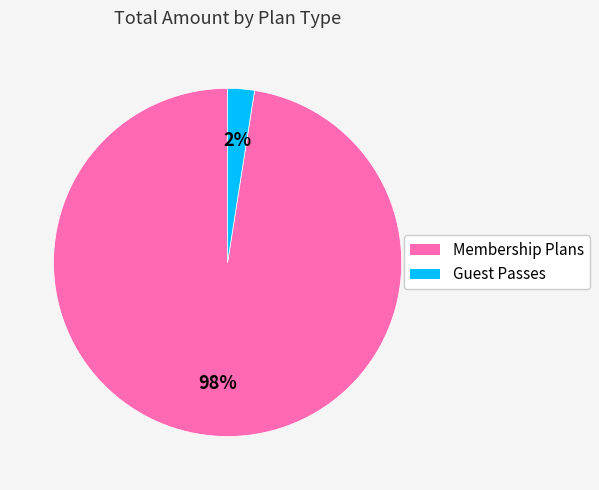

To the nearest percent, what is the average slice percentage?

50%